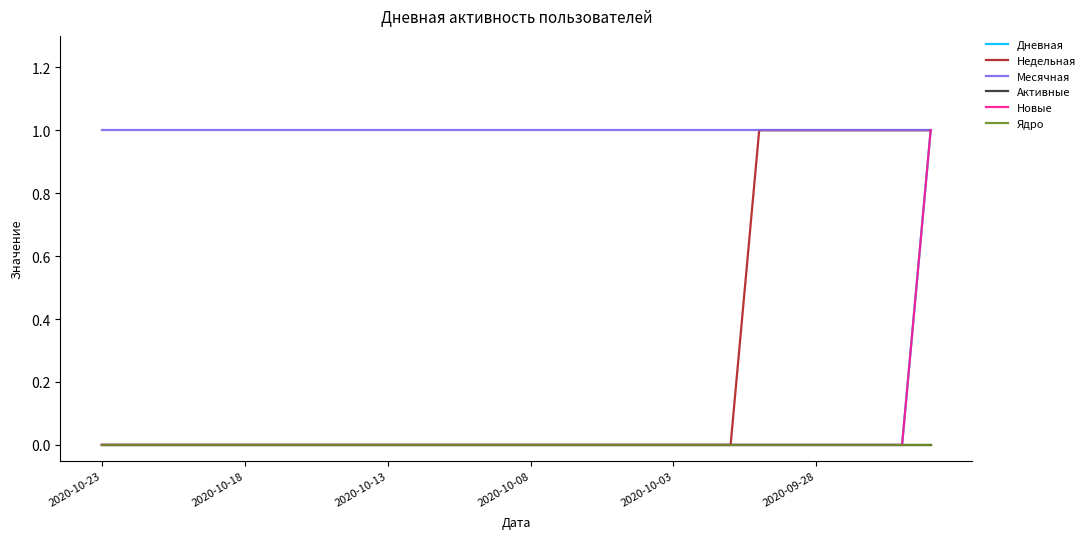

Which series has the largest total across all categories?

Месячная